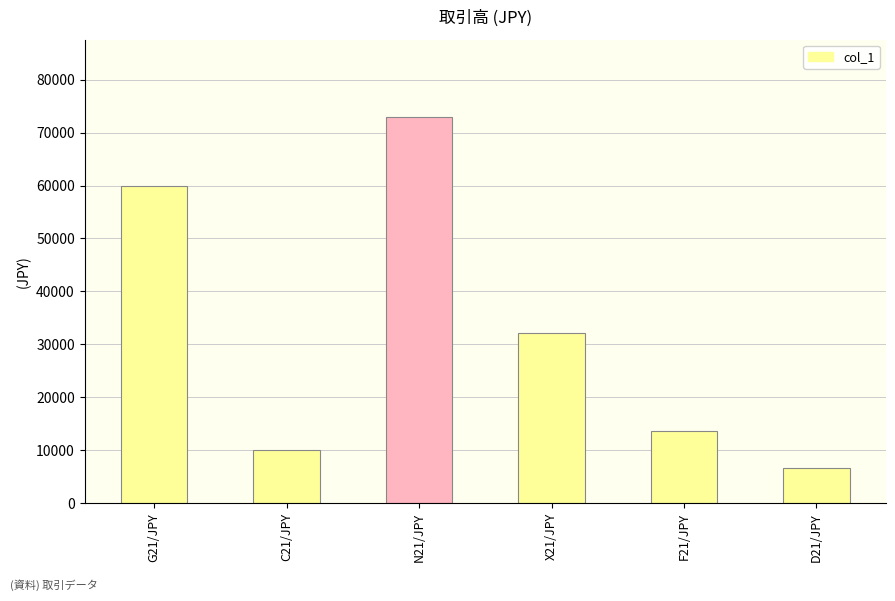

Does the chart contain stacked bars?

No